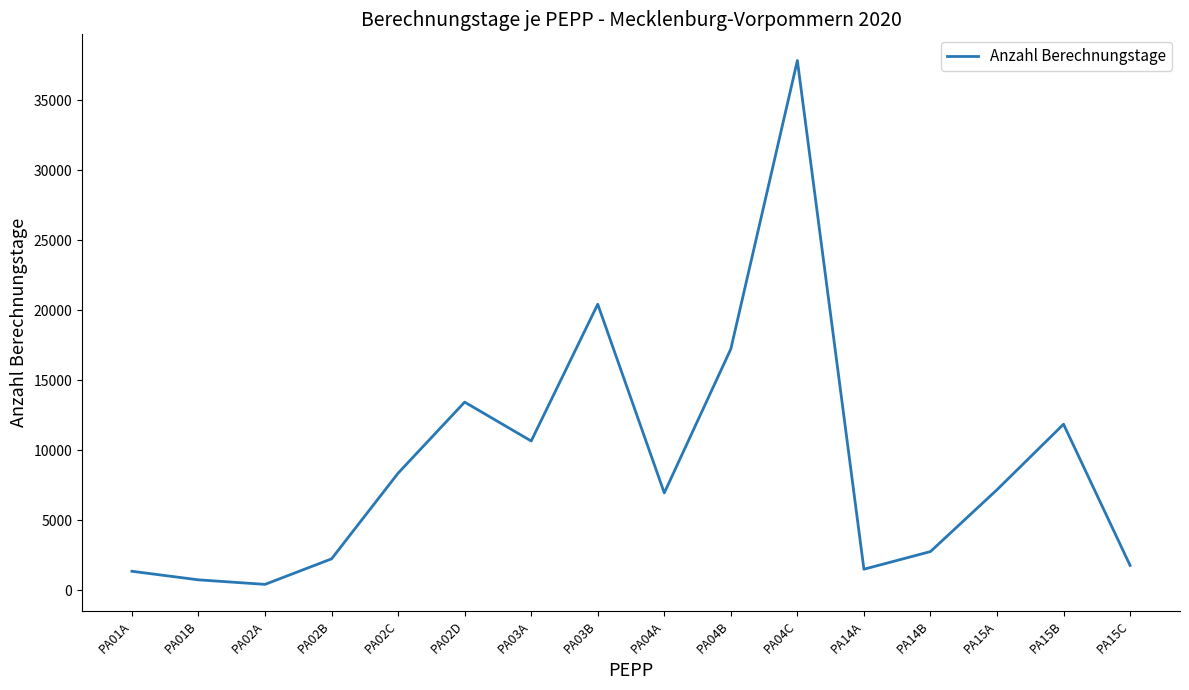

Approximately how many times larger is the value at PA14A compared to PA04B?

0.1